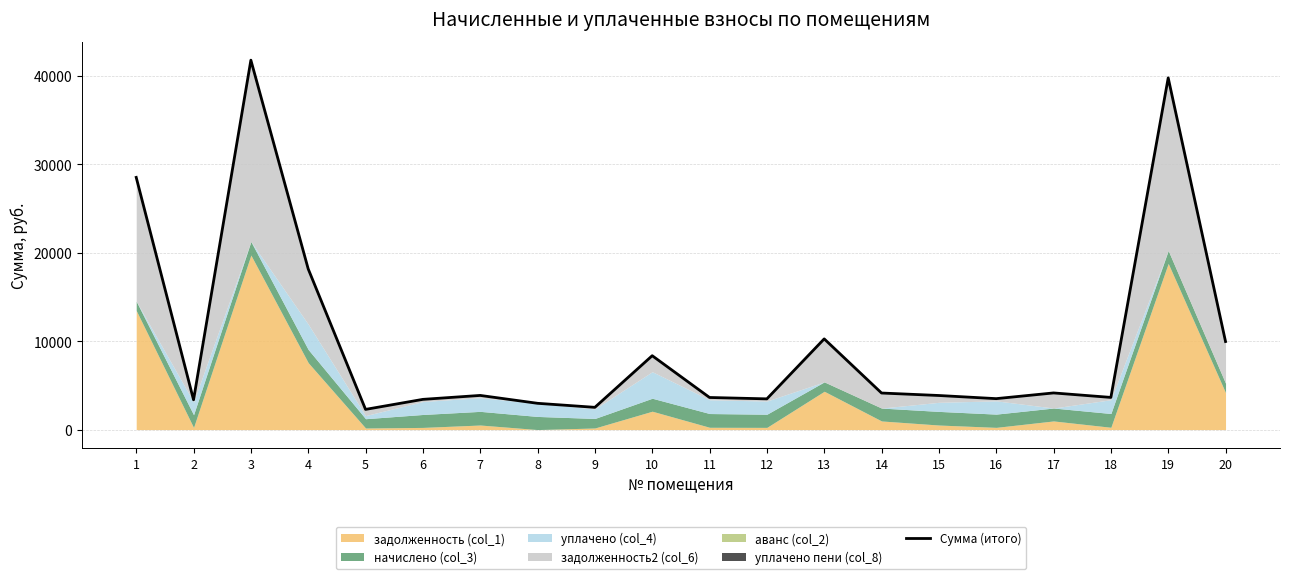

At which category does the chart reach its minimum across all series?

5